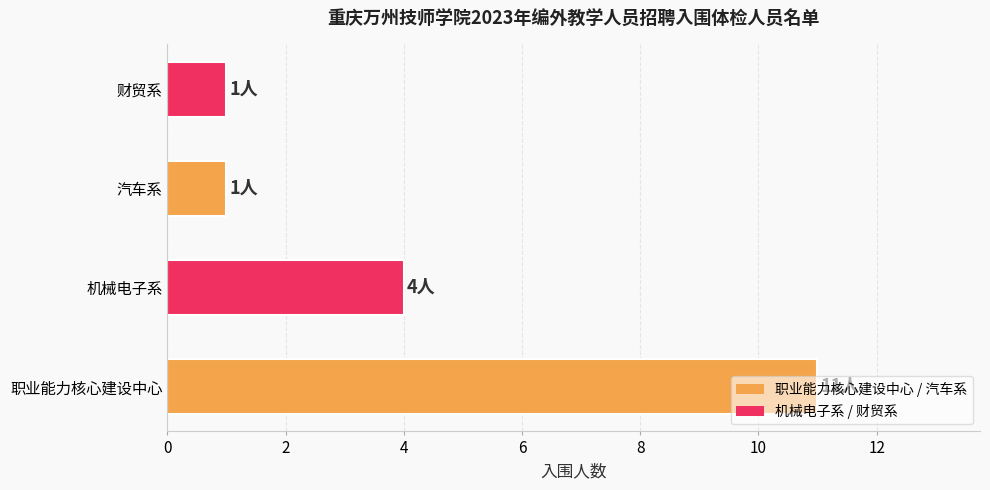

How many data points are less than 4?

2